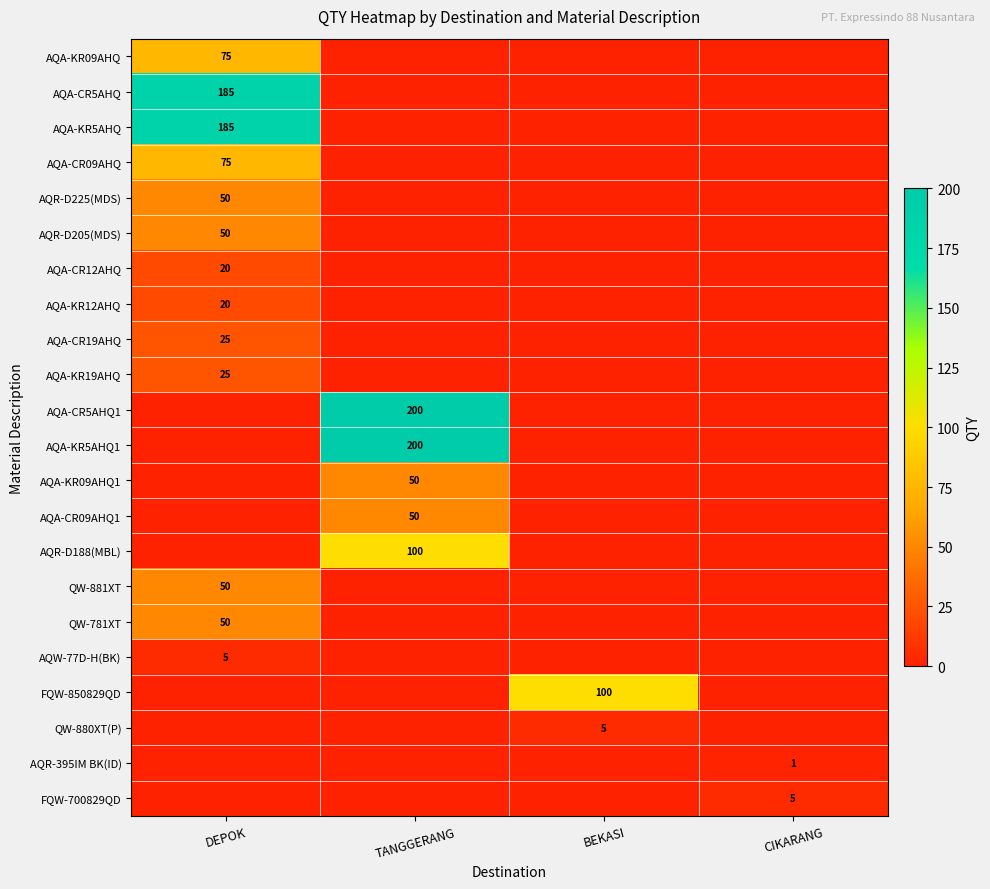

The QW-881XT series shows 21 at DEPOK. True or false?

False